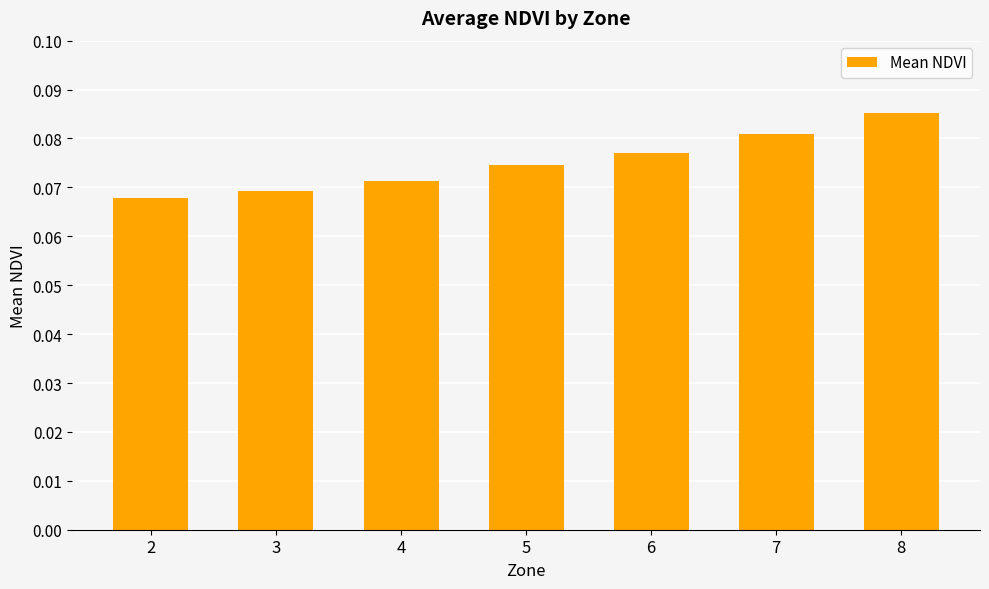

List the labels in order of value, smallest first.

2, 3, 4, 5, 6, 7, 8